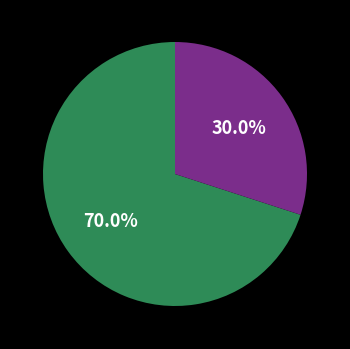

Does any single category account for the majority?

Yes